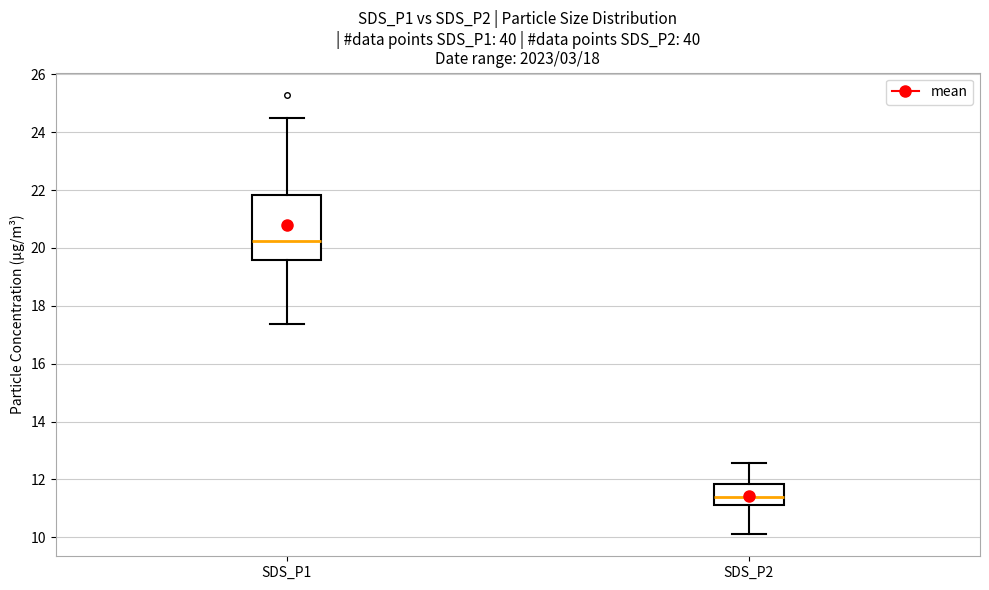

Comparing the boxes themselves (not the whiskers), which one is the tallest?

SDS_P1